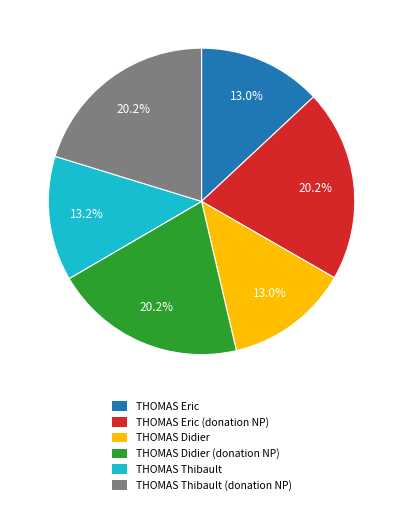

Count the number of slices in the pie.

6